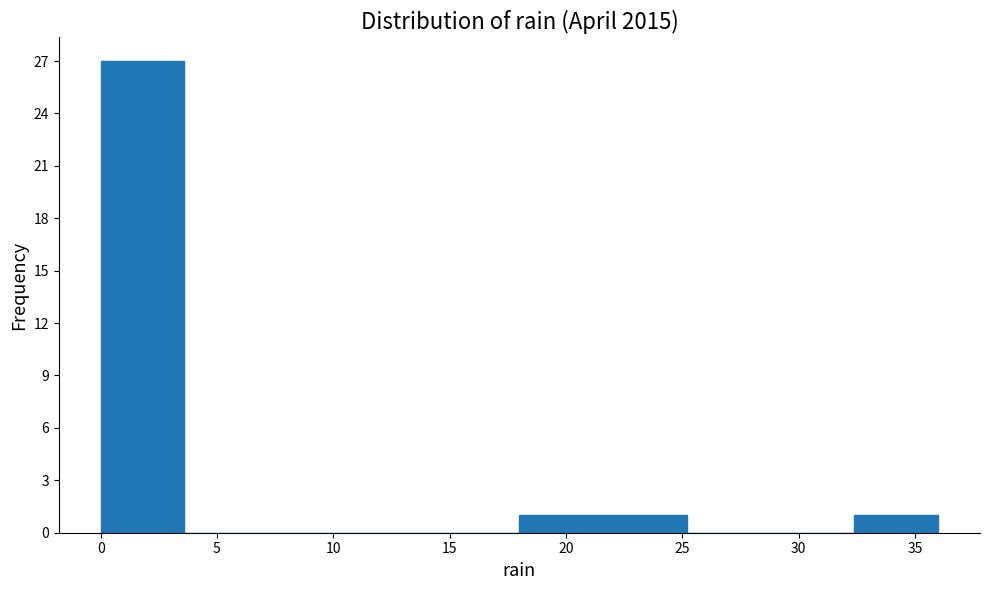

What is the height of the bar covering 18.0 to 21.6 on the x-axis? Neither the bar edges nor the heights are printed on the chart, so give them approximately, as read against the axes.

1